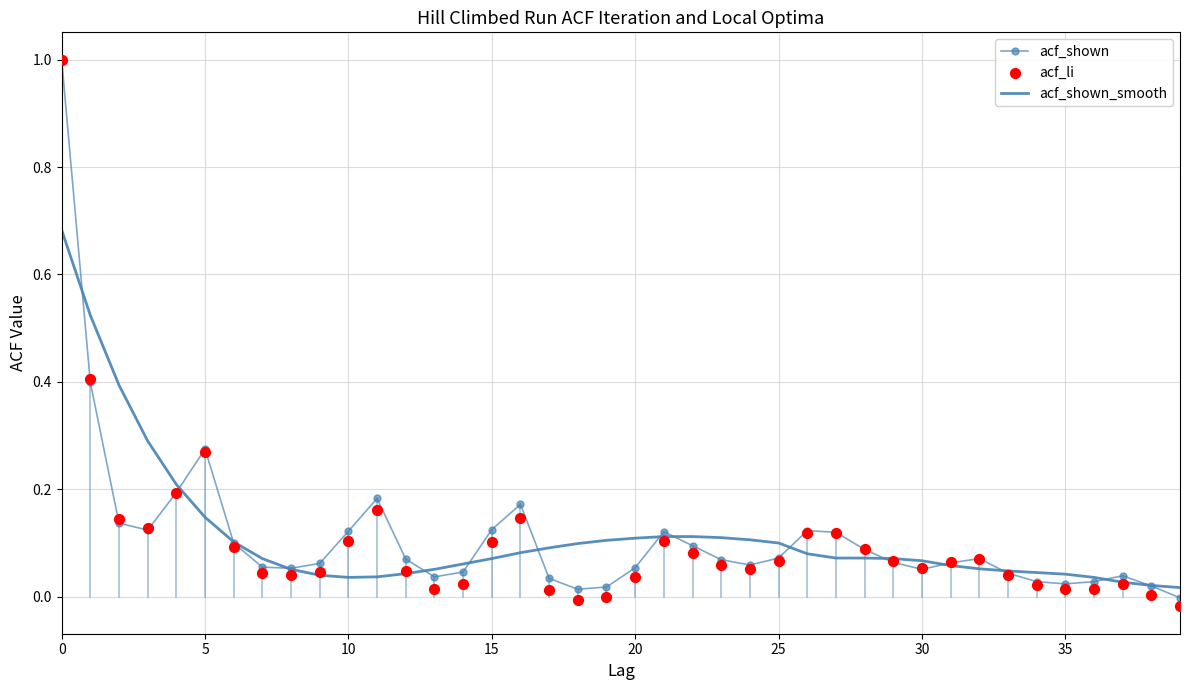

Which series has the widest spread of Y values?

acf_li